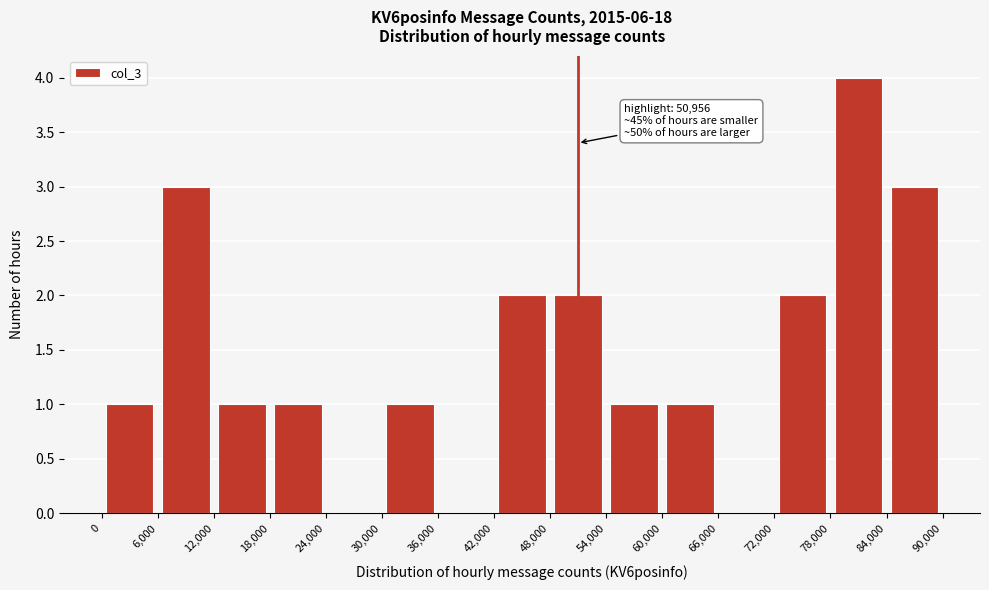

Which range on the x-axis has the tallest bar?

78,000 to 84,000